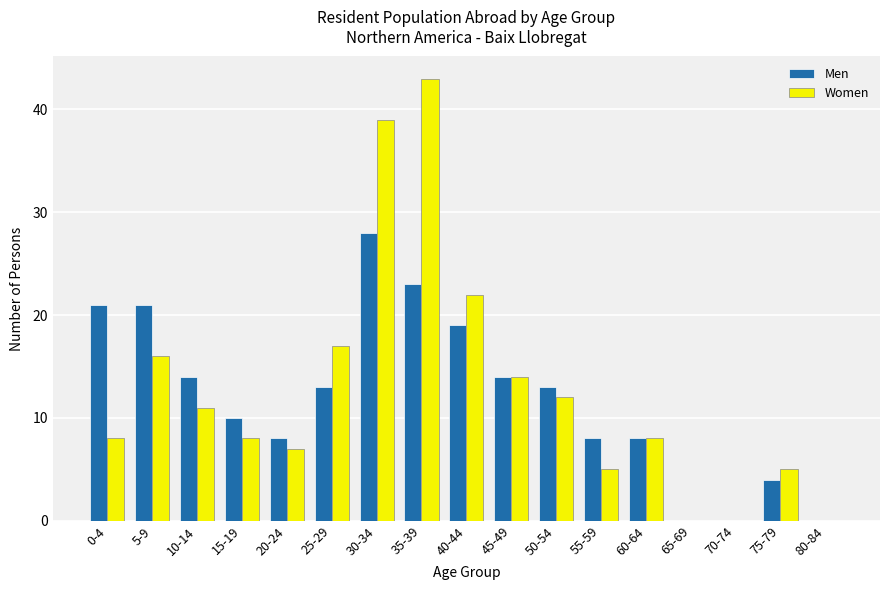

What is the sum of all Women values?

215